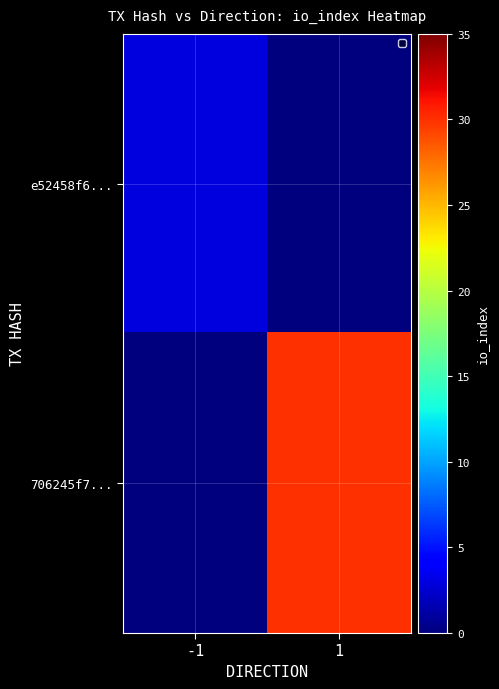

Reading left to right, what are all the values shown in this chart?

e52458f6...: -1=3	1=0
706245f7...: -1=0	1=30